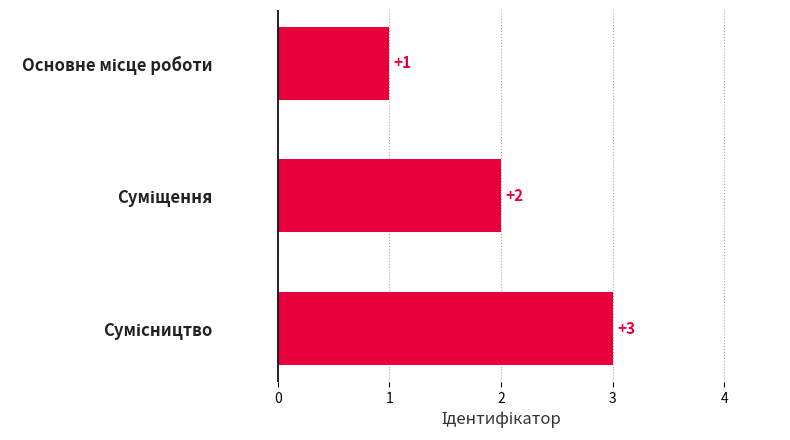

How many values are between 1 and 3?

3